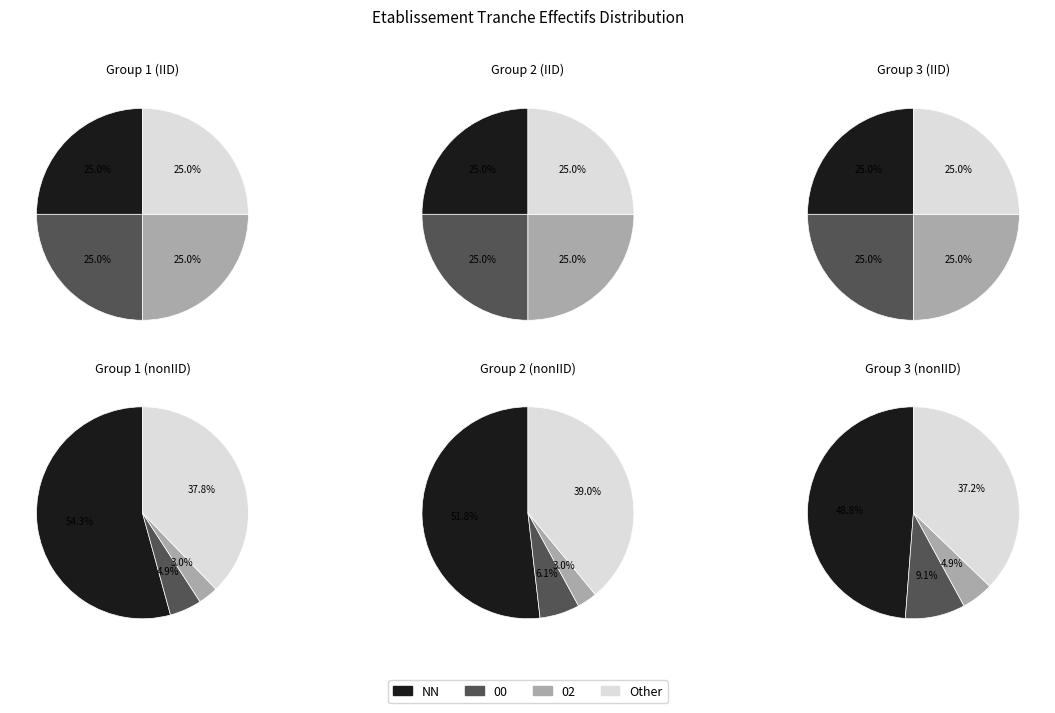

Combined, do 03 and 00 account for over 50%?

No